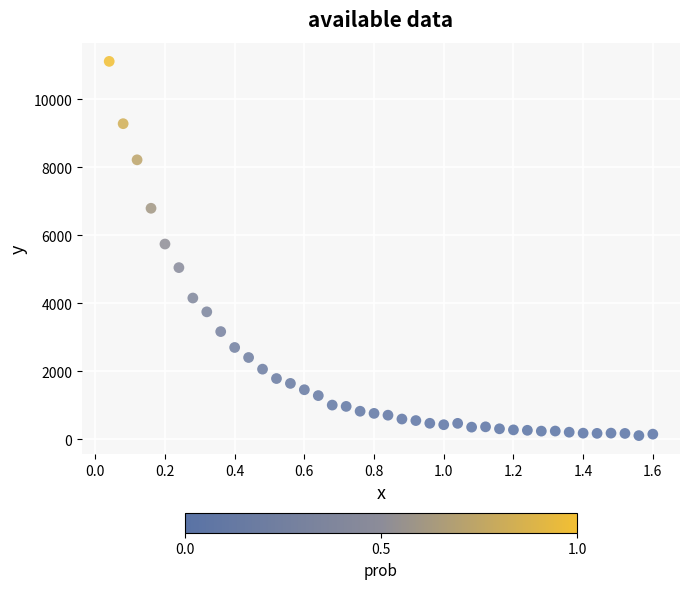

What Y value in the scatter plot is closest to 5612?

5743